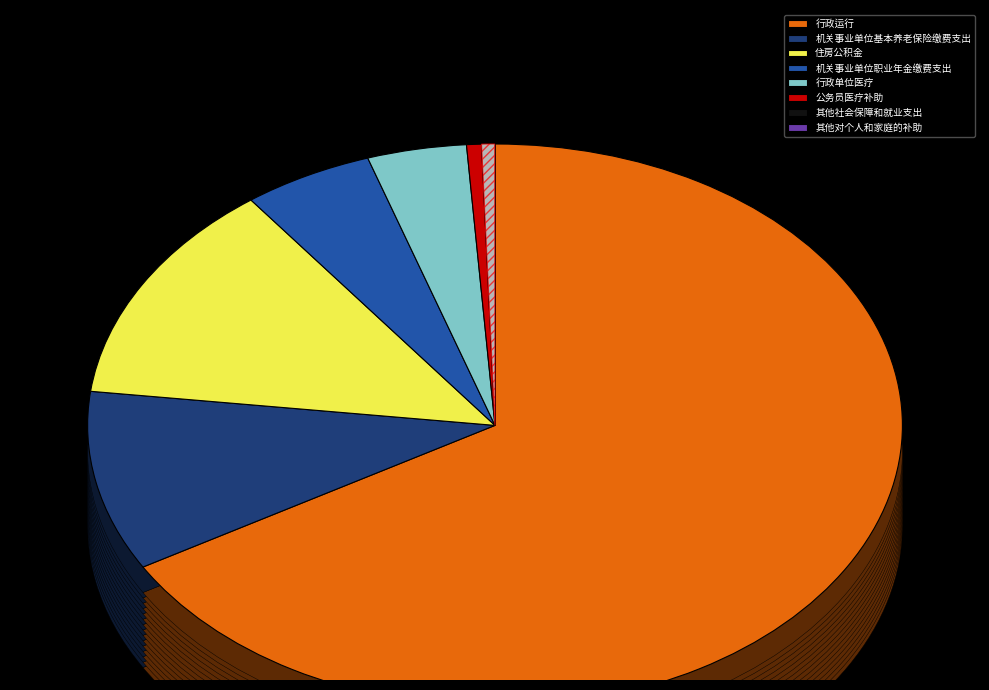

Between 机关事业单位职业年金缴费支出 and 机关事业单位基本养老保险缴费支出, which is larger?

机关事业单位基本养老保险缴费支出